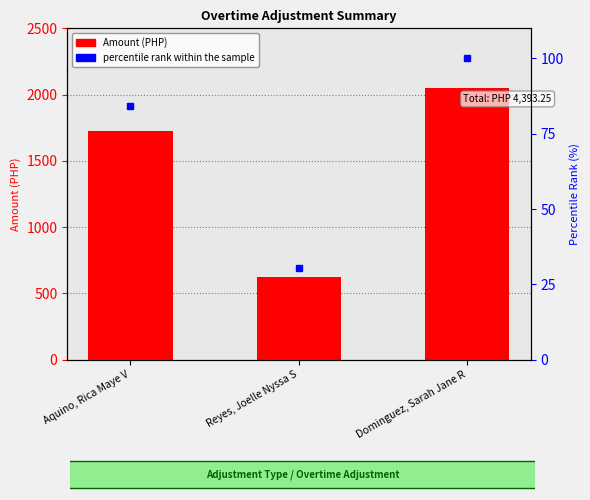

At which label does Amount reach its peak?

Dominguez, Sarah Jane R